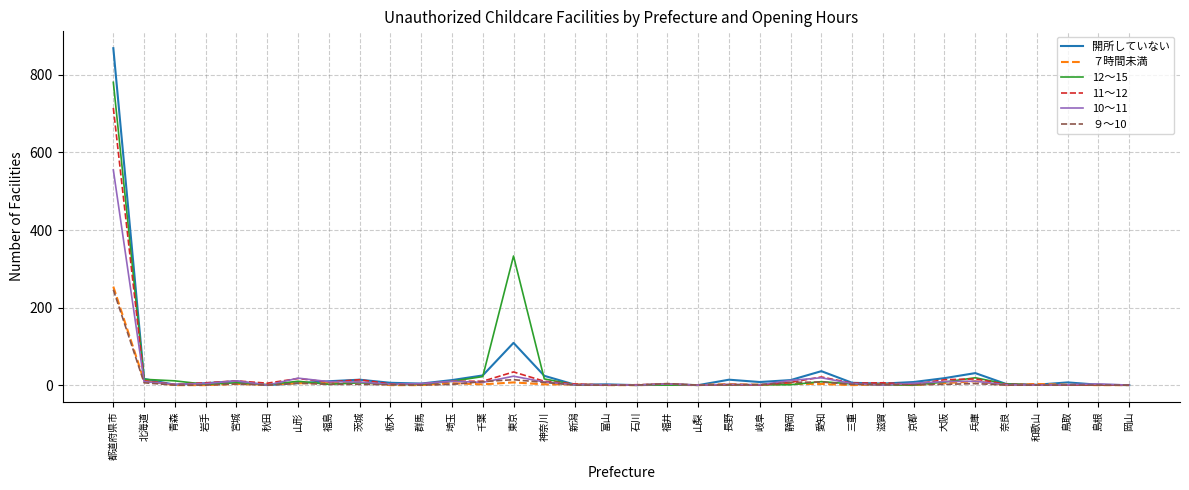

True or false: 12～15 has a value of 0 at 富山.

True